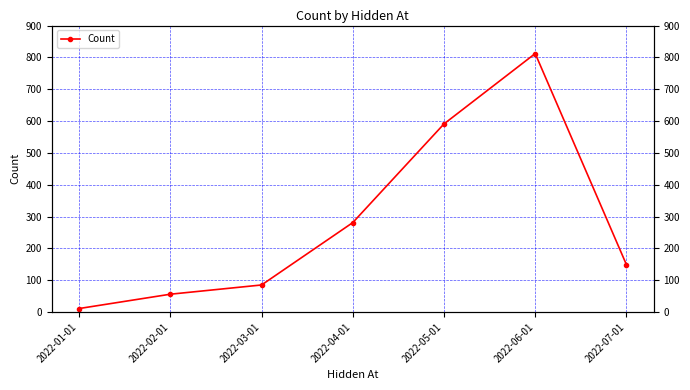

True or false: there are more than 2 points higher than both neighbors.

False